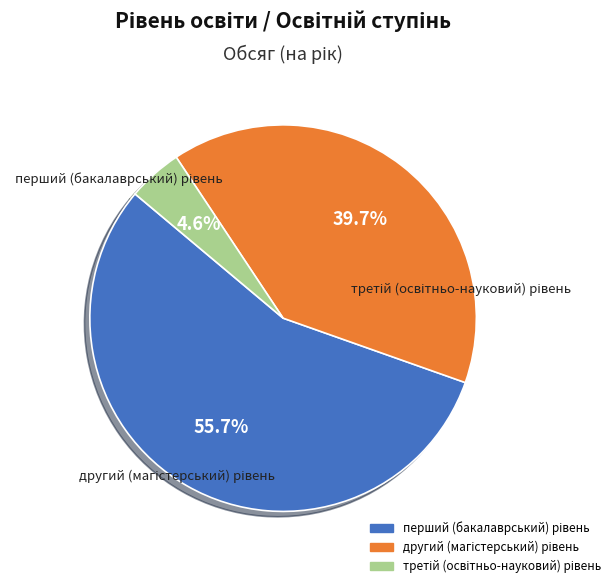

Is there any slice that represents more than half of the pie?

Yes